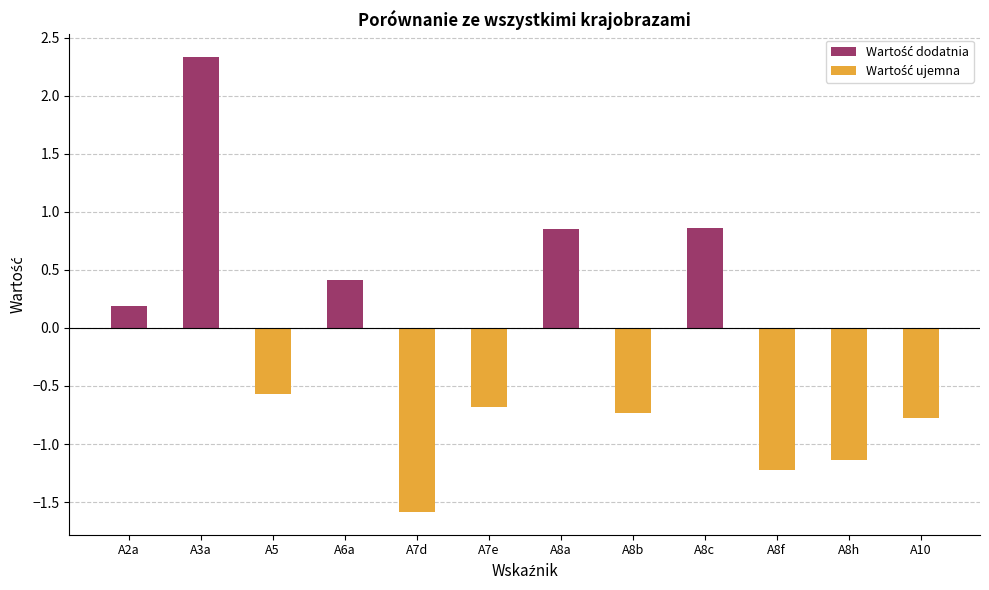

What is the difference between the maximum and minimum values?

3.9